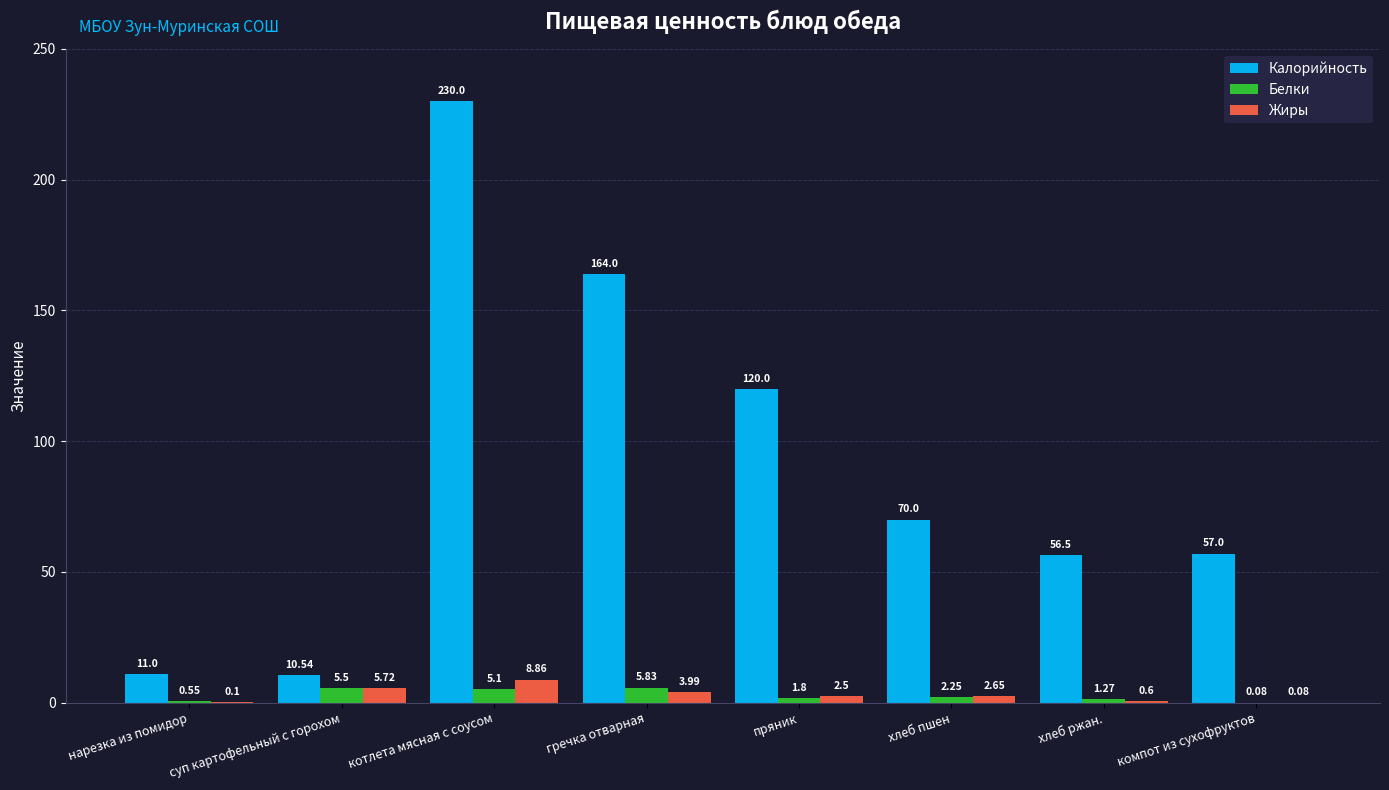

What is the approximate value of Калорийность at гречка отварная?

164.0